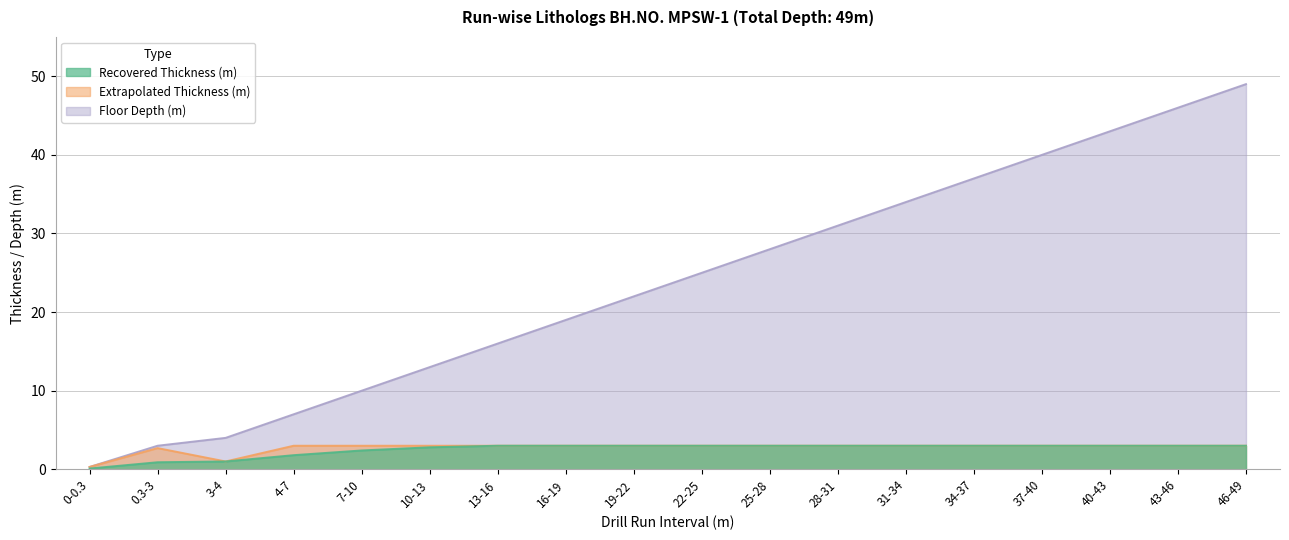

What is the sum of all Extrapolated Thickness (m) values?

49.0